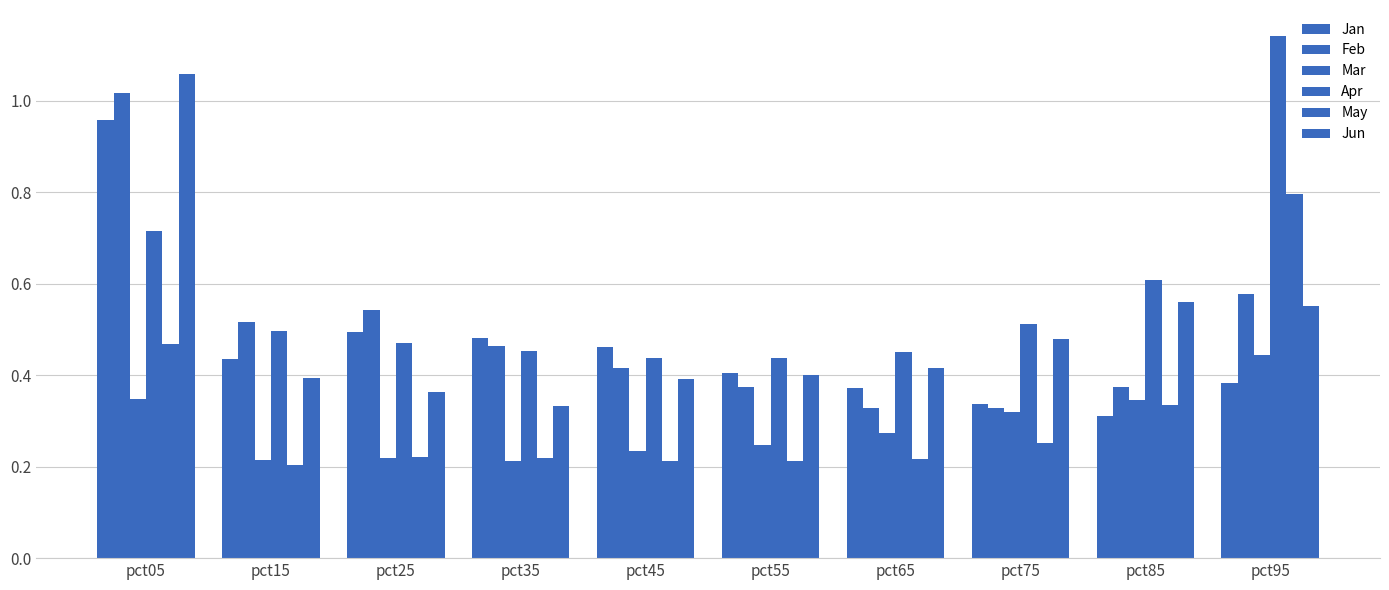

Rank the series by their maximum value, from lowest to highest.

Mar, May, Jan, Feb, Jun, Apr